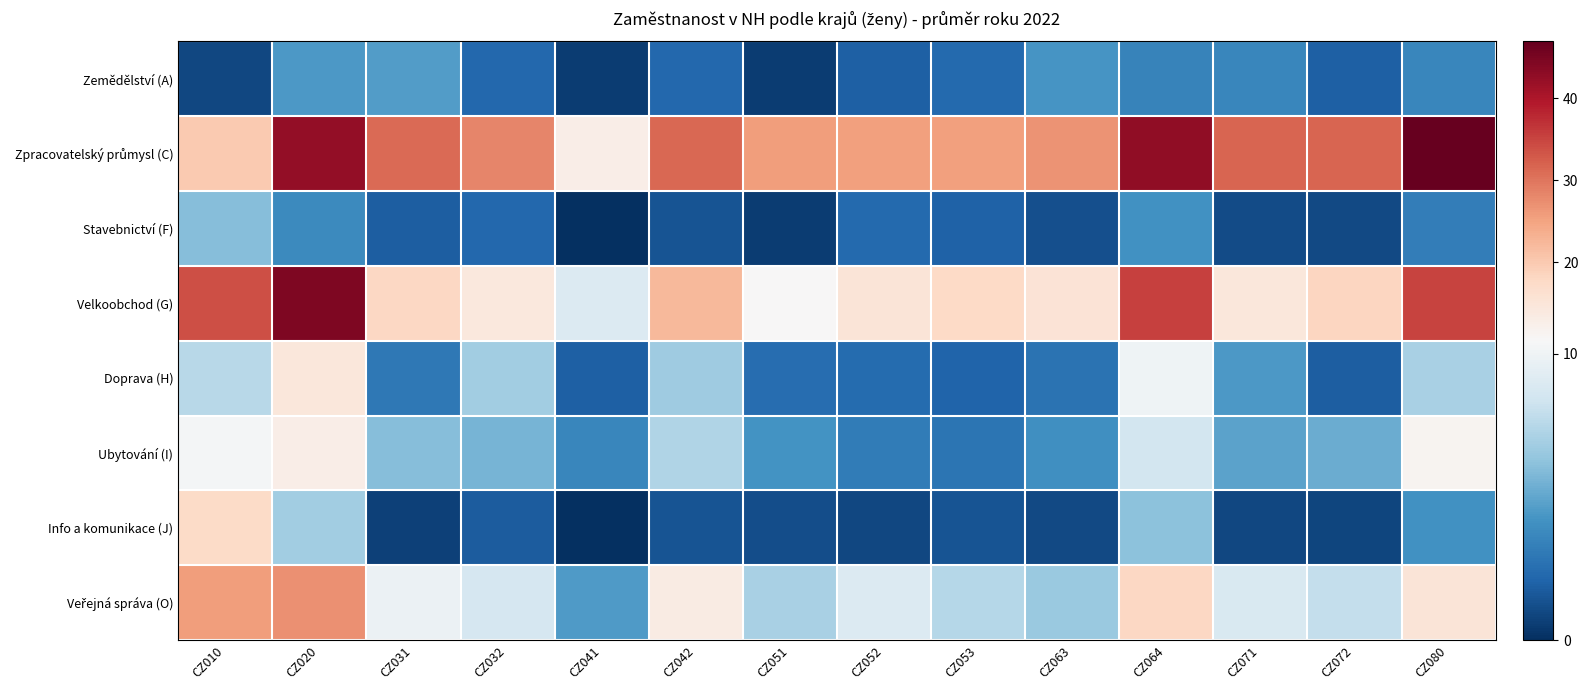

Which series has the largest total across all categories?

Zpracovatelský průmysl (C)